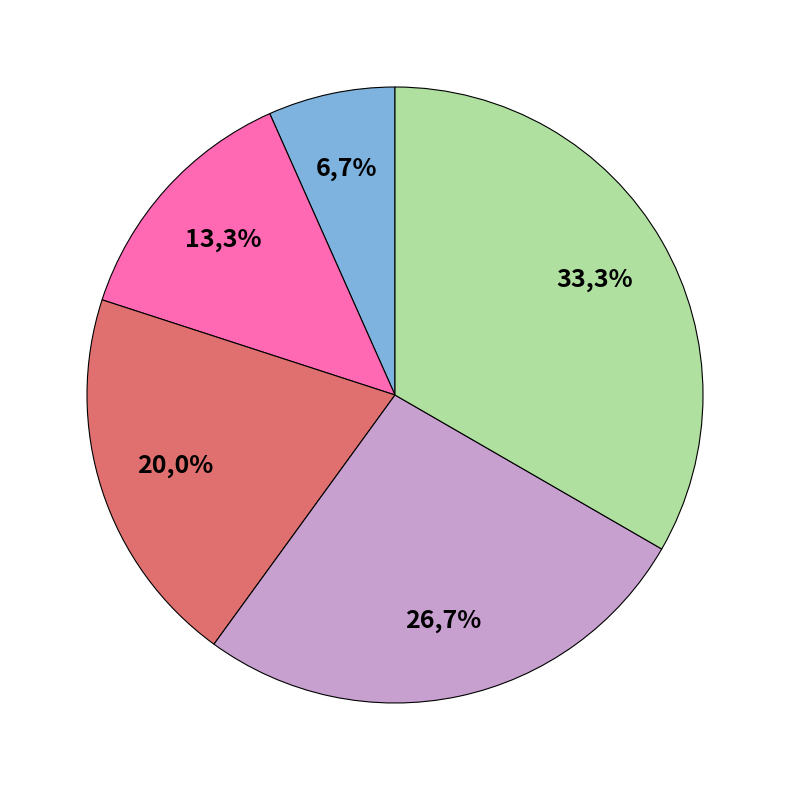

Which has a higher value, 水运 or 铁路?

铁路